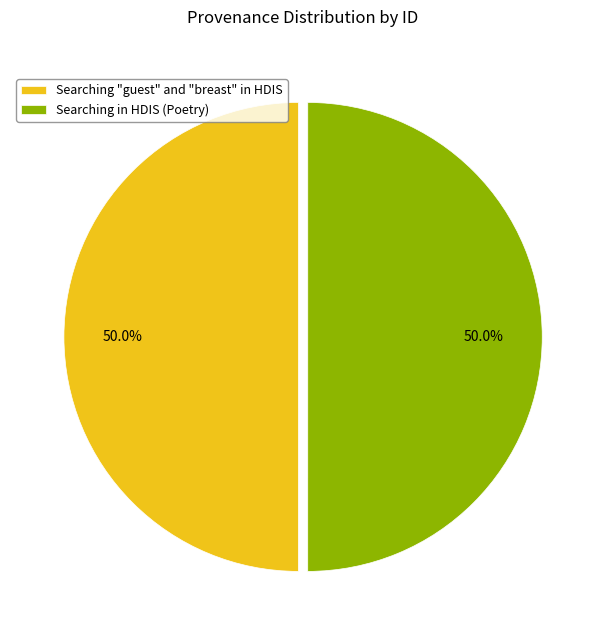

To the nearest percent, what portion does Searching in HDIS (Poetry) represent?

50%